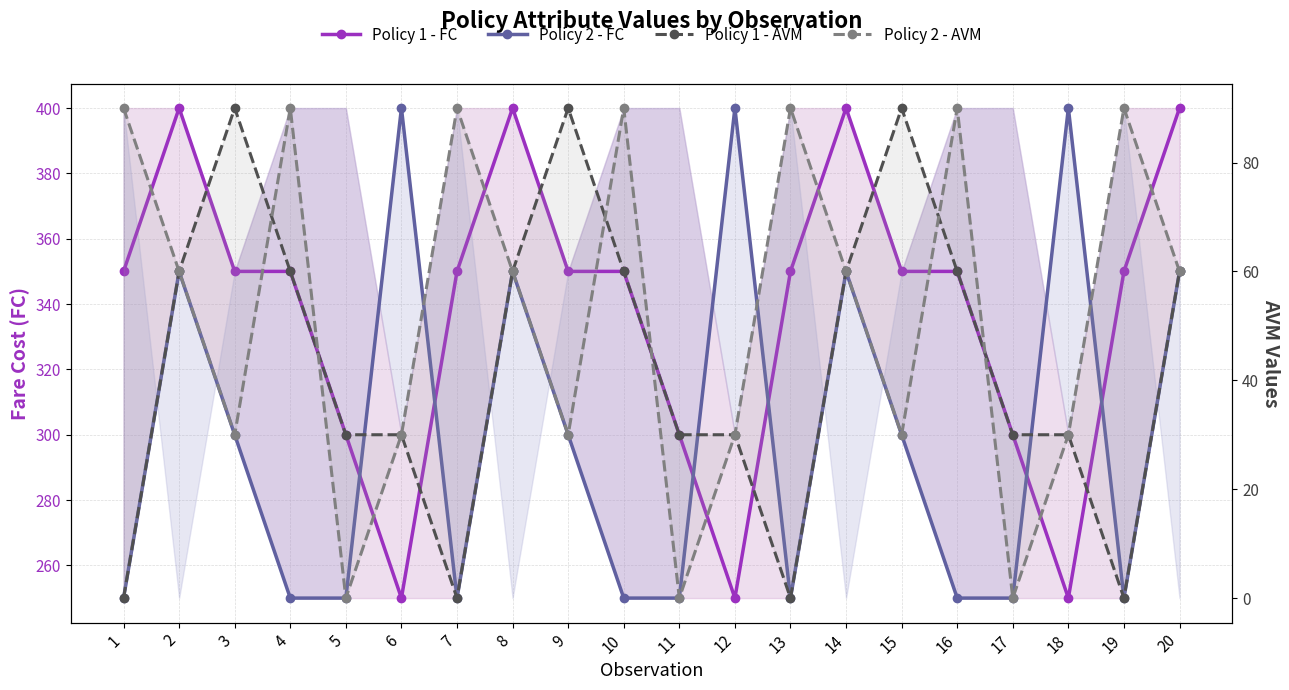

At which label does Policy 2 - FC first exceed 300?

2